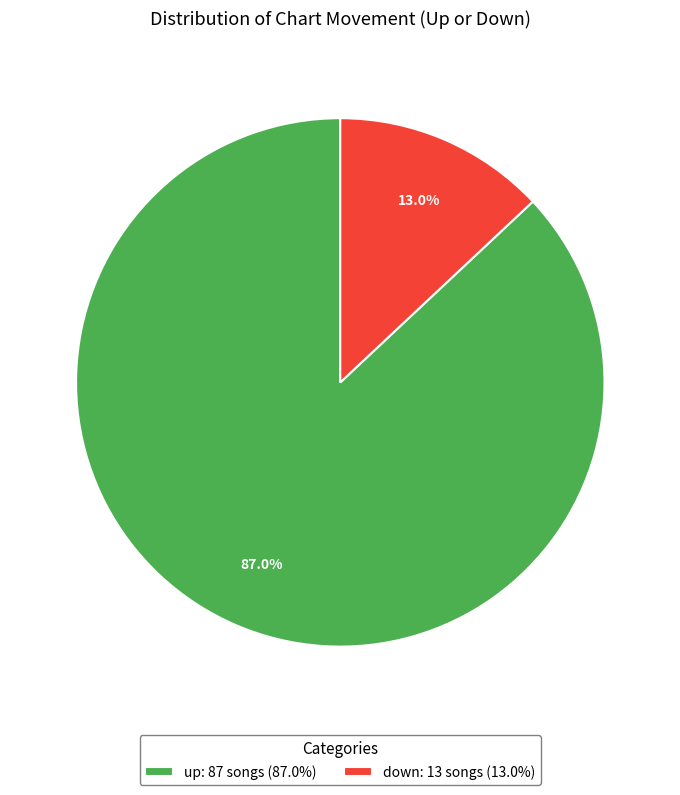

What is the total percentage of down and up?

100.0%